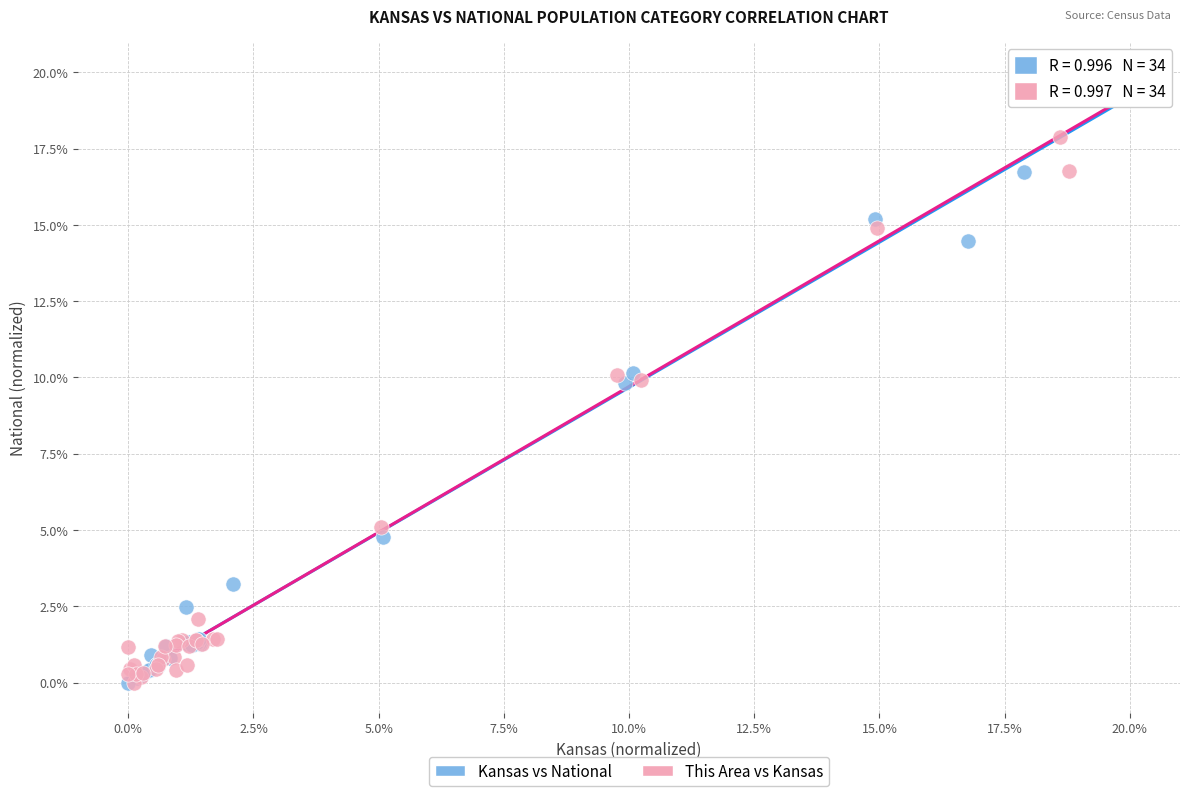

What are all the series names shown in the legend?

Kansas vs National, This Area vs Kansas